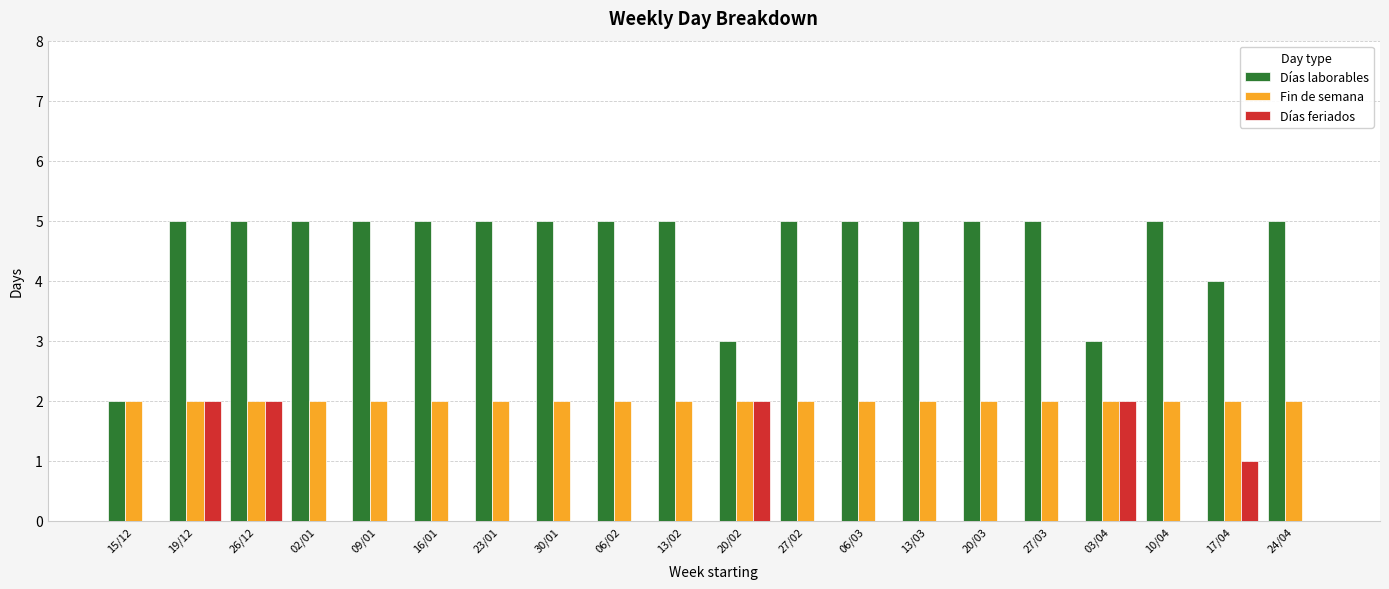

What is the greatest value displayed?

5